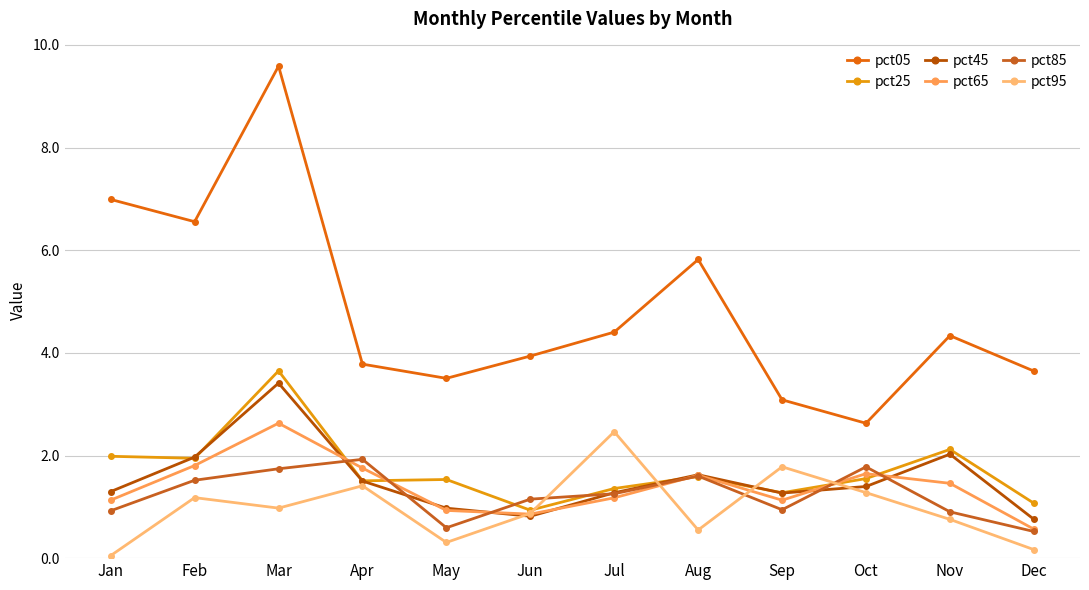

Reading right to left, extract all data points from this chart.

pct05: Dec=3.6	Nov=4.3	Oct=2.6	Sep=3.1	Aug=5.8	Jul=4.4	Jun=3.9	May=3.5	Apr=3.8	Mar=9.6	Feb=6.6	Jan=7.0
pct25: Dec=1.1	Nov=2.1	Oct=1.6	Sep=1.3	Aug=1.6	Jul=1.4	Jun=0.9	May=1.5	Apr=1.5	Mar=3.6	Feb=1.9	Jan=2.0
pct45: Dec=0.8	Nov=2.0	Oct=1.4	Sep=1.3	Aug=1.6	Jul=1.3	Jun=0.8	May=1.0	Apr=1.5	Mar=3.4	Feb=2.0	Jan=1.3
pct65: Dec=0.6	Nov=1.5	Oct=1.6	Sep=1.1	Aug=1.6	Jul=1.2	Jun=0.9	May=0.9	Apr=1.8	Mar=2.6	Feb=1.8	Jan=1.1
pct85: Dec=0.5	Nov=0.9	Oct=1.8	Sep=0.9	Aug=1.6	Jul=1.3	Jun=1.1	May=0.6	Apr=1.9	Mar=1.7	Feb=1.5	Jan=0.9
pct95: Dec=0.2	Nov=0.8	Oct=1.3	Sep=1.8	Aug=0.5	Jul=2.5	Jun=0.9	May=0.3	Apr=1.4	Mar=1.0	Feb=1.2	Jan=0.0